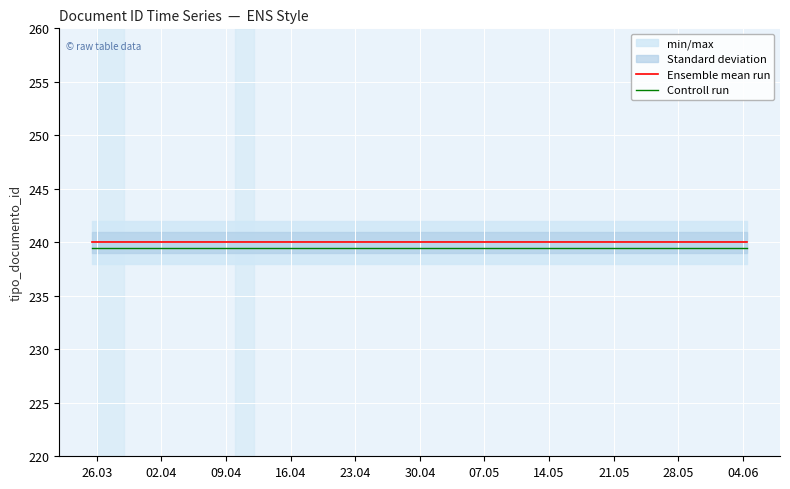

True or false: Ensemble mean run and Controll run cross at least once.

False